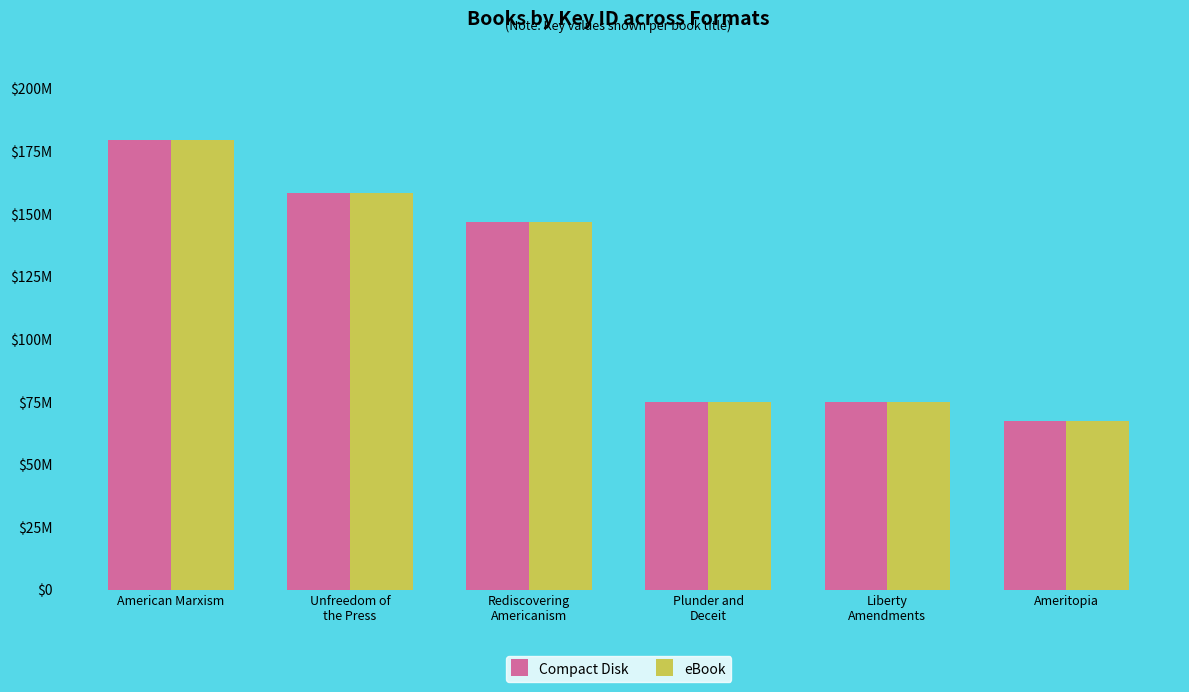

Are the bars horizontal?

No